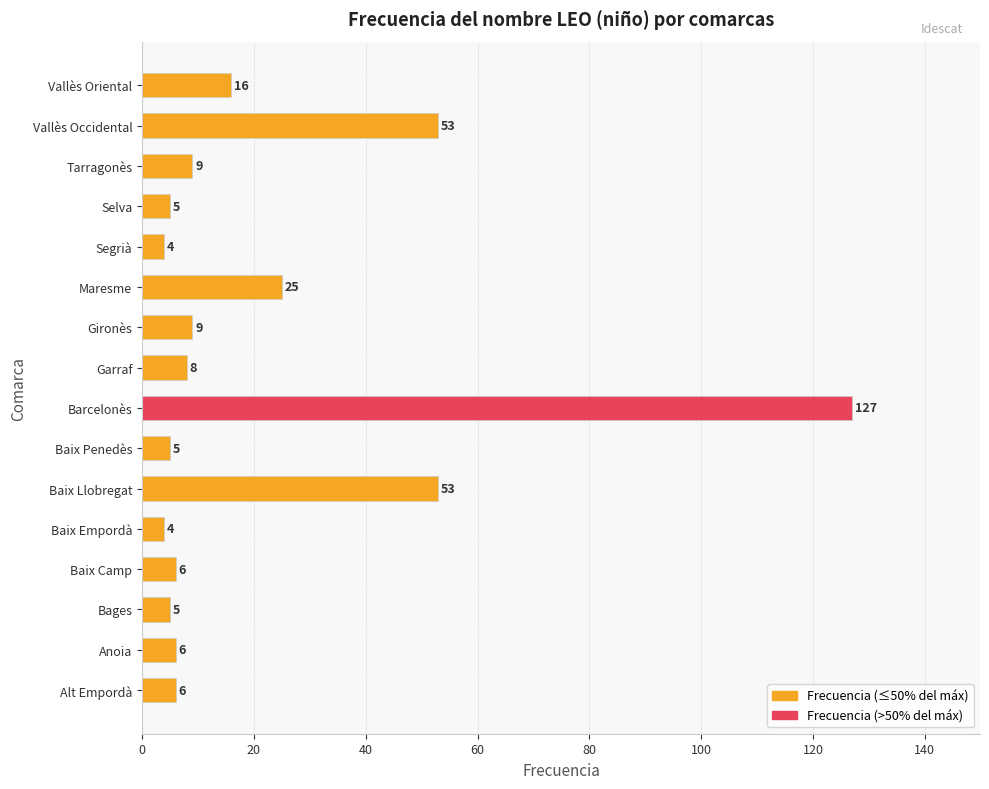

Which category has the highest value across all series?

Barcelonès